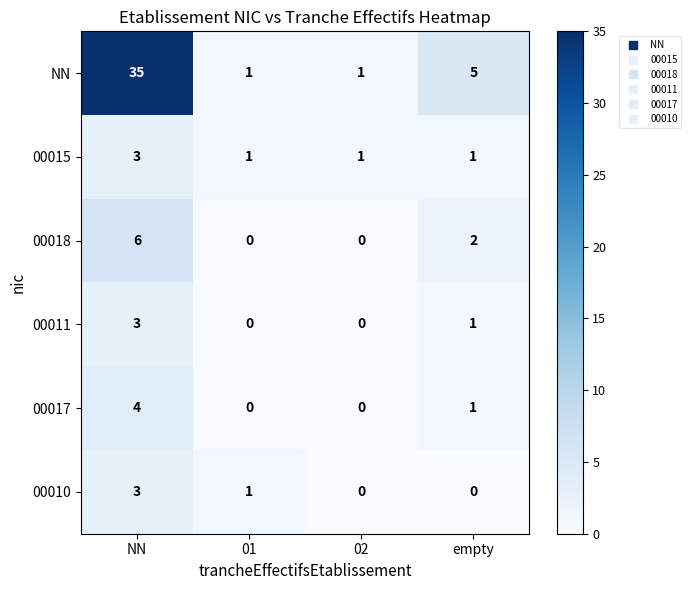

What is the difference between the maximum and minimum values in the 00010 series?

3